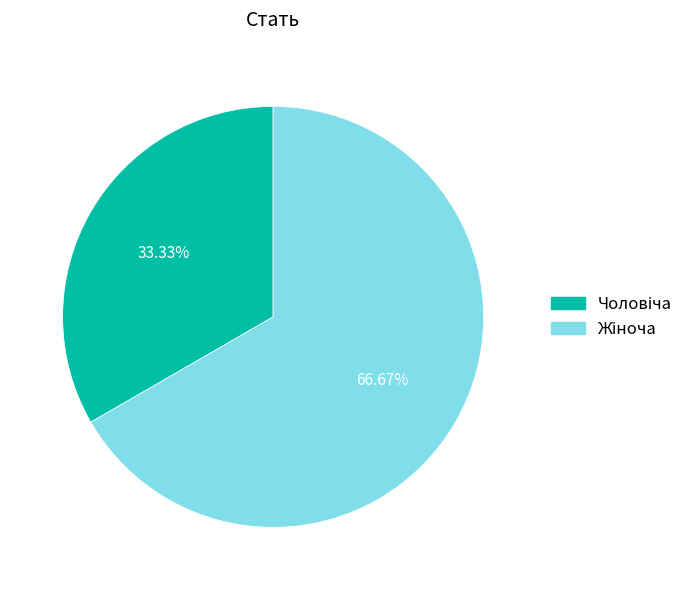

Does any single category account for the majority?

Yes